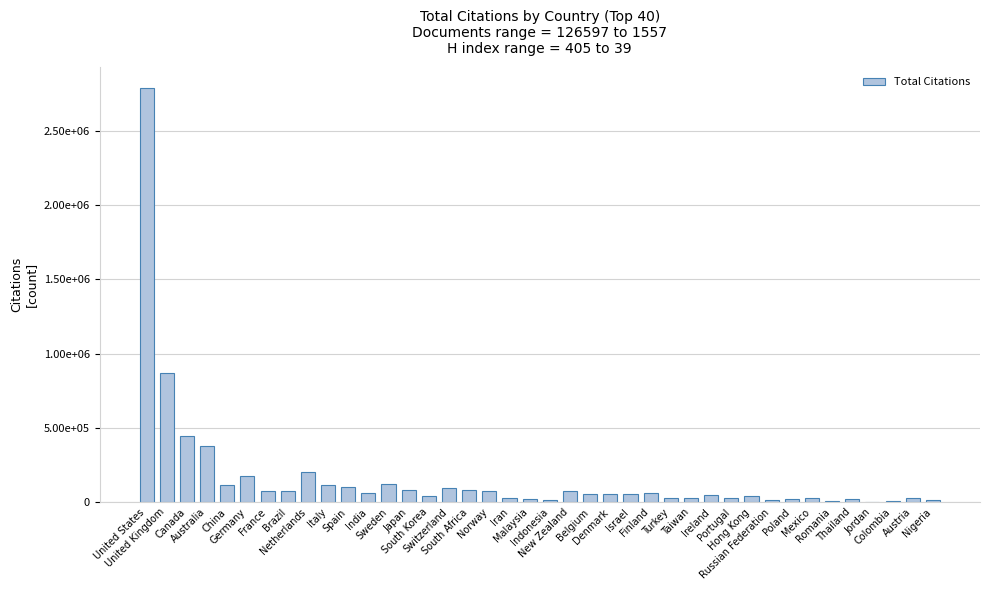

At which category does the chart reach its minimum across all series?

Jordan